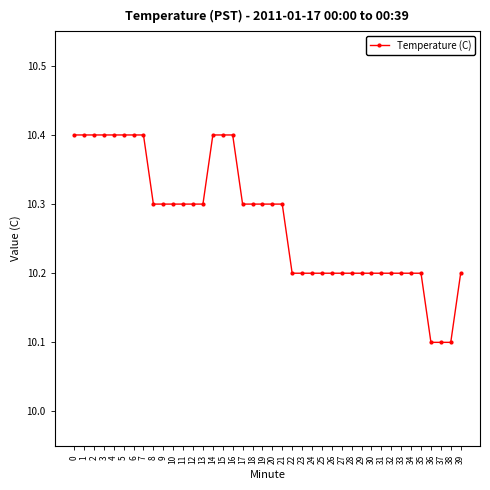

Is it true that the value at 28 is 6.1?

False